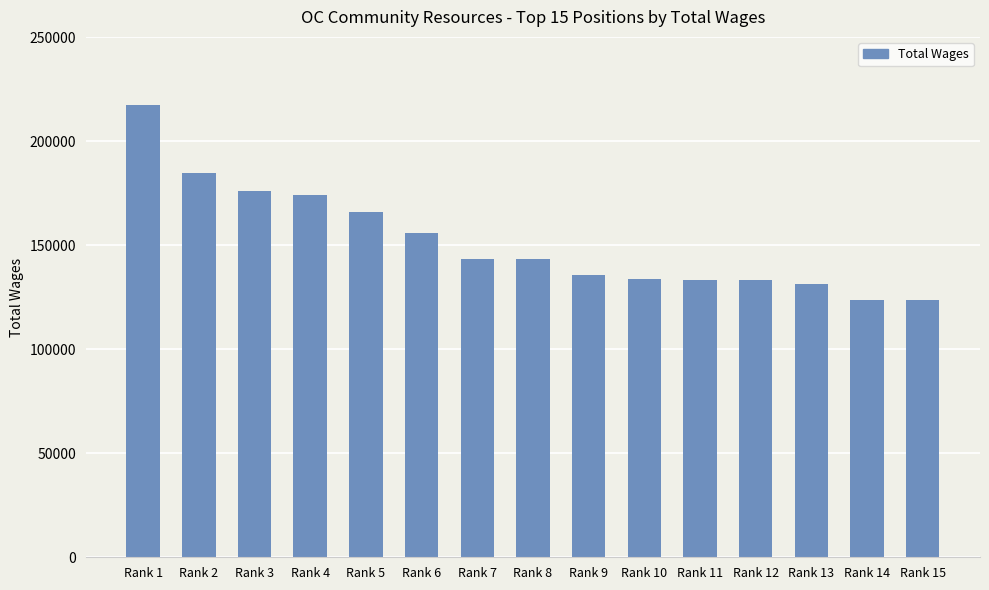

The value at Rank 6 is 155695. True or false?

True